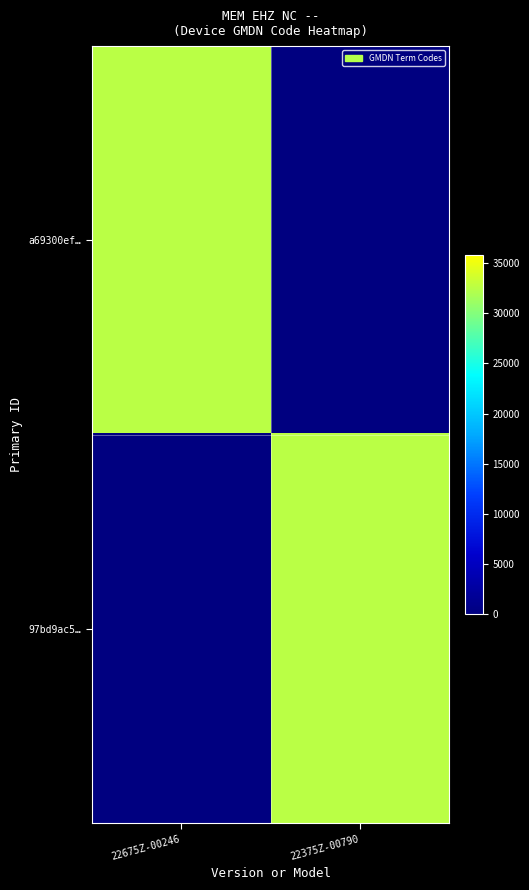

How many categories are shown in the chart?

2